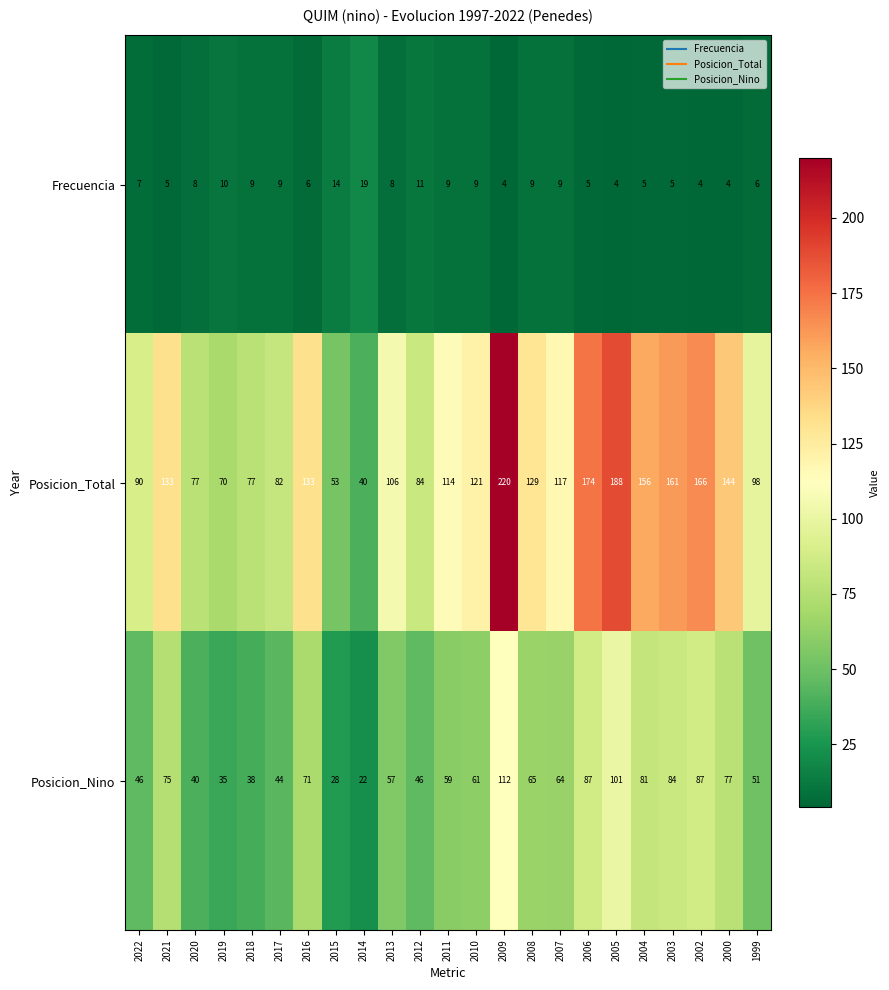

What is the minimum value for Posicion_Nino?

22